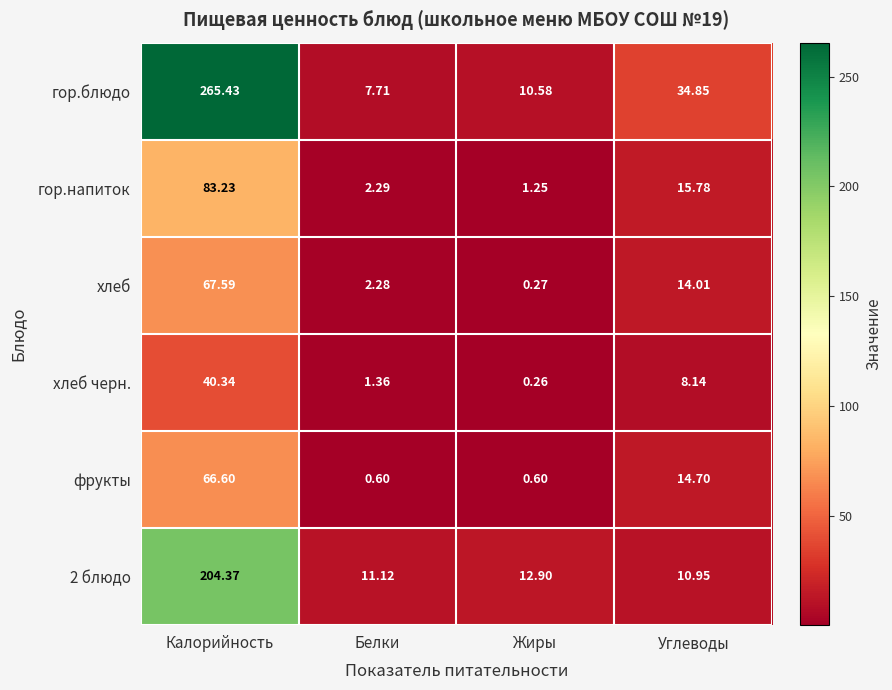

At which category is the sum across all series the highest?

Калорийность